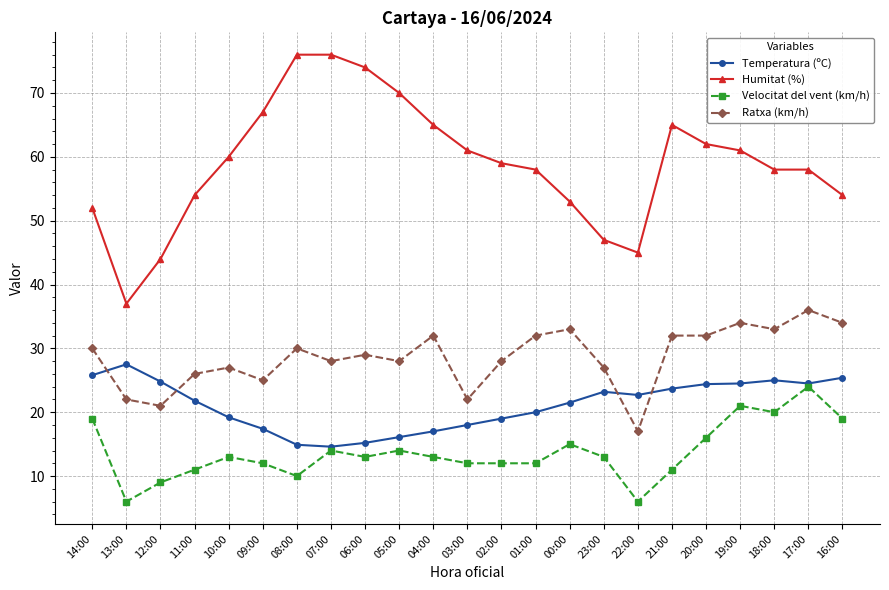

The value of Humitat (%) at 14:00 is 12.7. True or false?

False